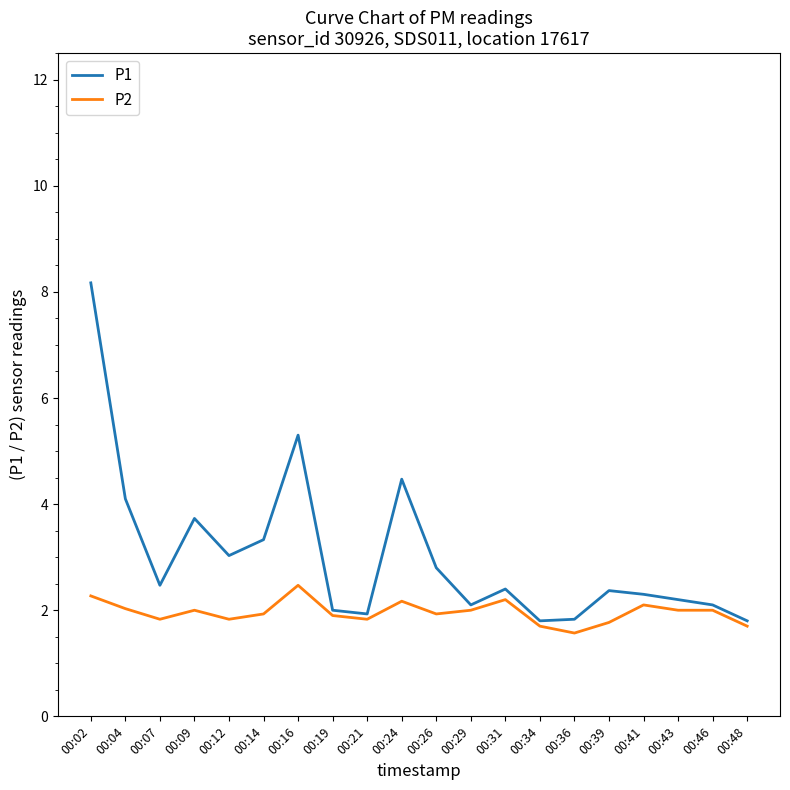

How many series are shown in this chart?

2